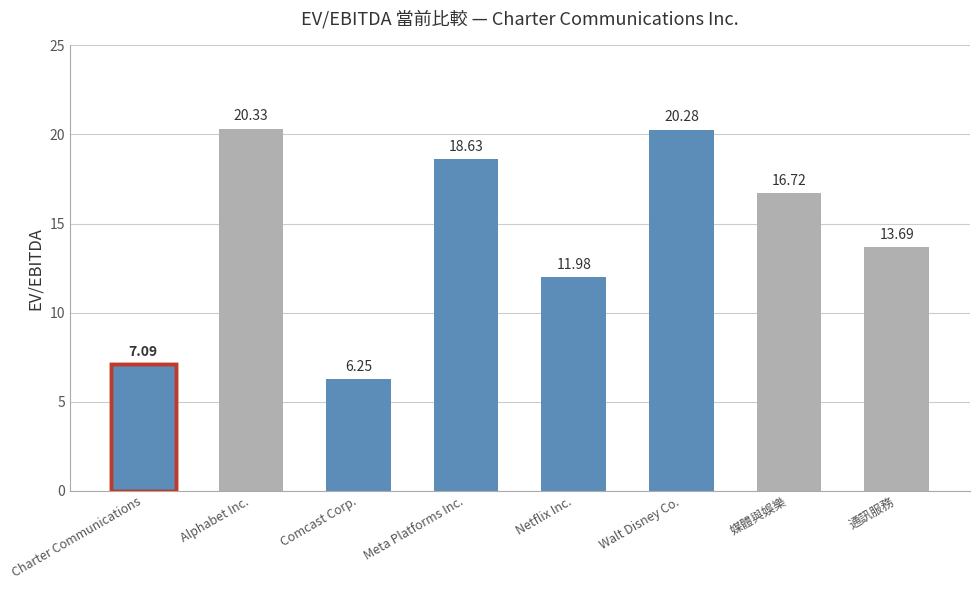

List the labels in order of value, smallest first.

Comcast Corp., Charter Communications, Netflix Inc., 通訊服務, 媒體與娛樂, Meta Platforms Inc., Walt Disney Co., Alphabet Inc.